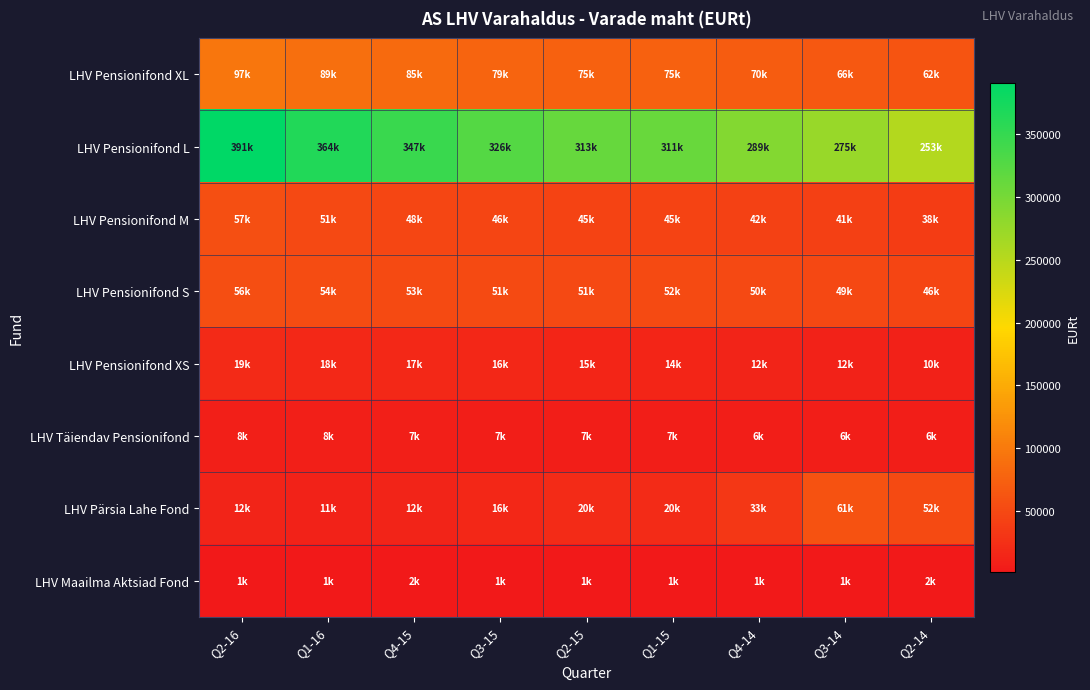

What is the maximum value shown in the chart?

391122.5